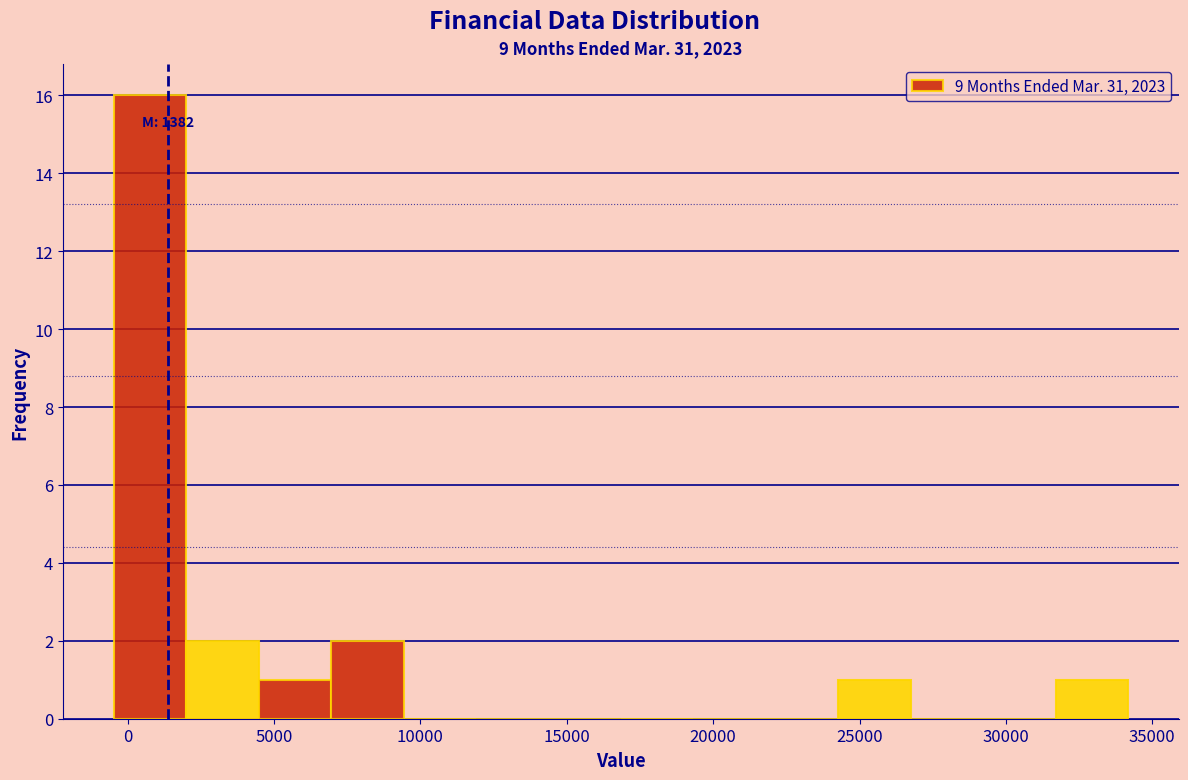

Which range on the x-axis has the tallest bar?

-500 to 2000